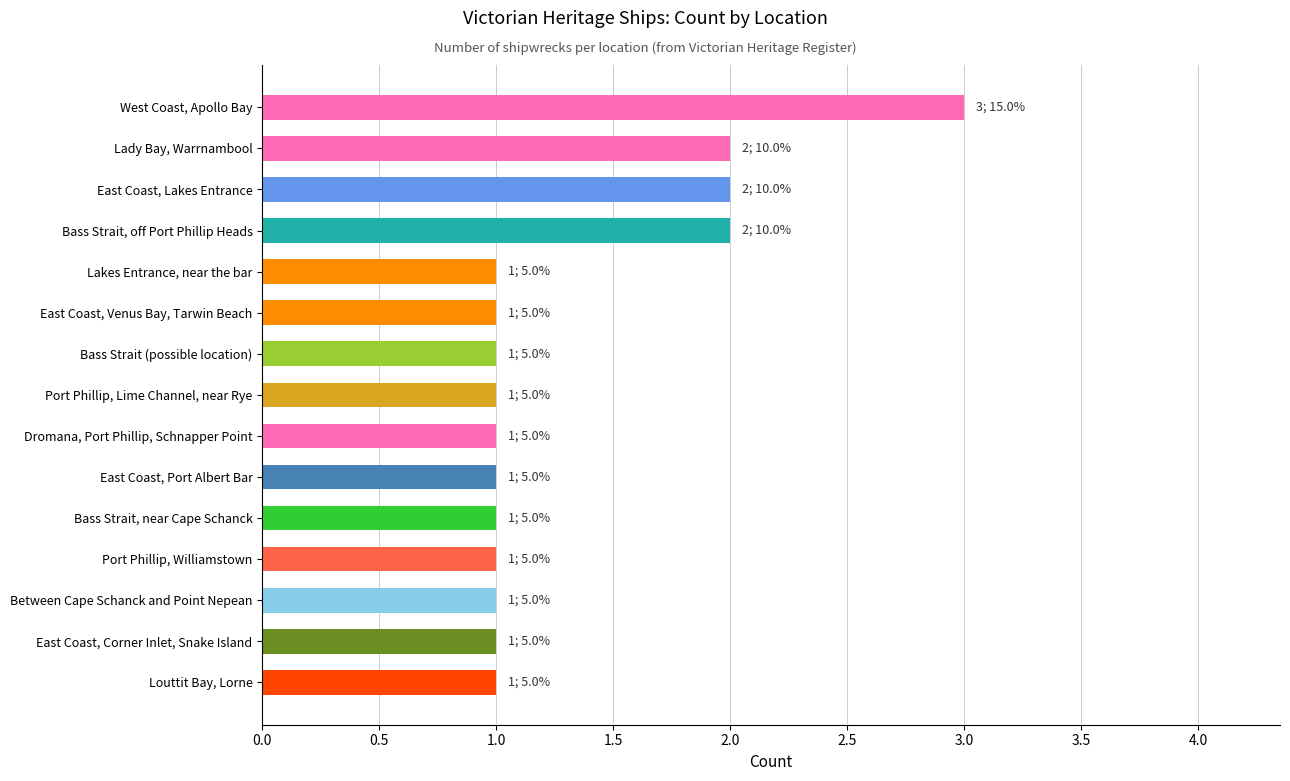

What is the ratio of the value at Bass Strait, off Port Phillip Heads to the value at East Coast, Lakes Entrance?

1.0